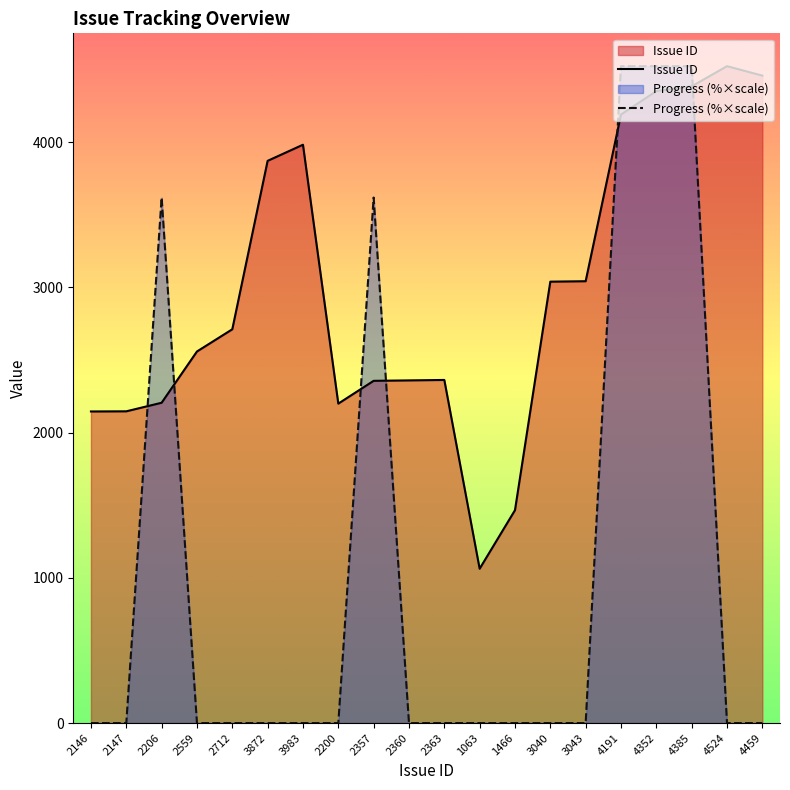

Between which two adjacent categories do Progress and Issue ID first intersect?

2147 and 2206